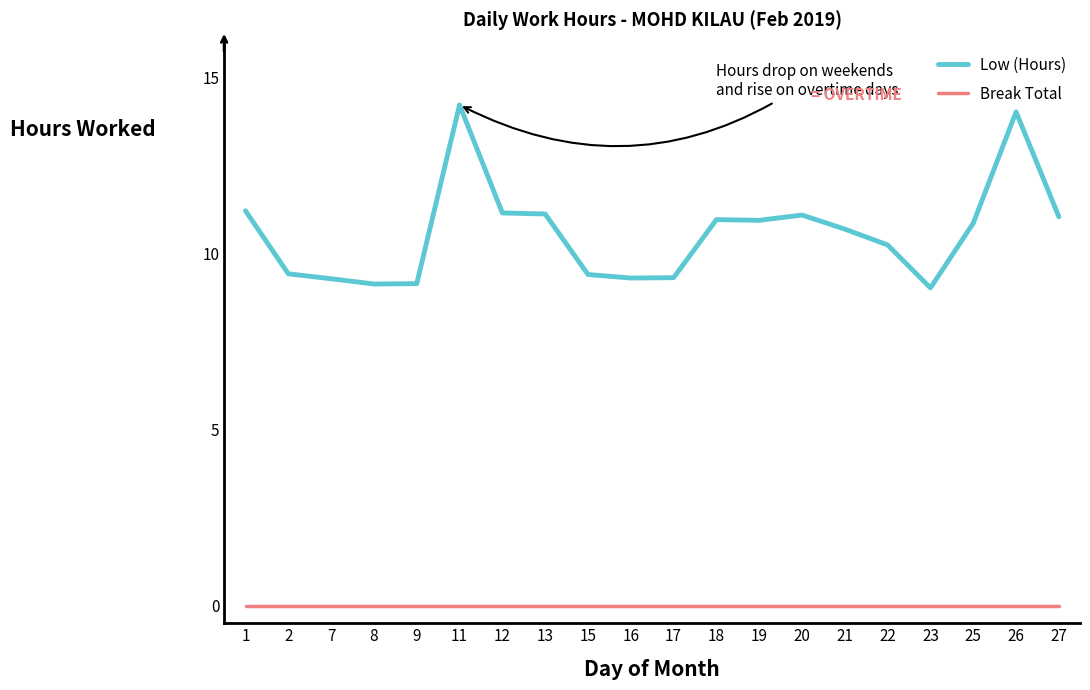

Does the chart have visible grid lines?

No